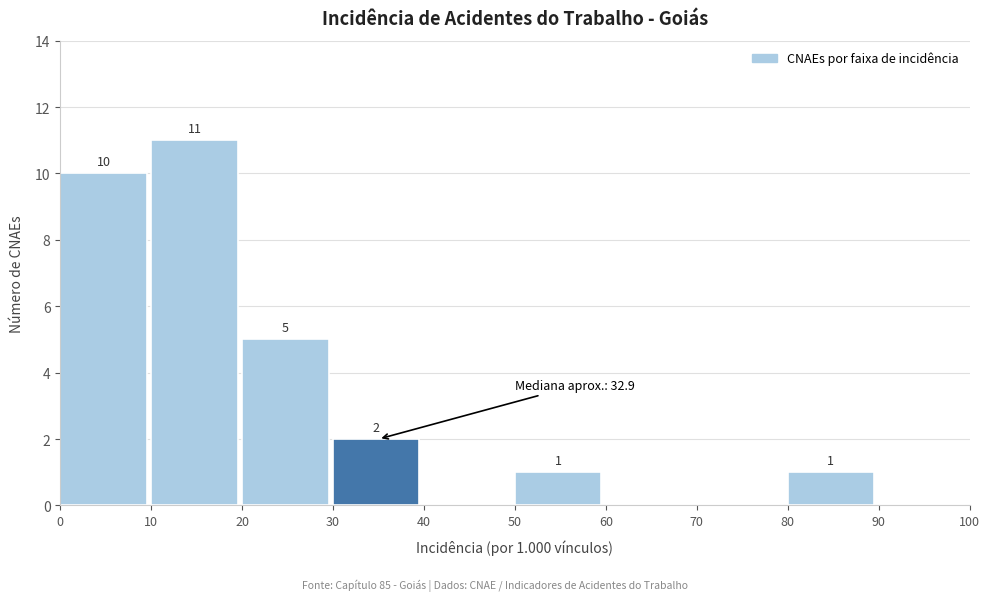

Over which range of the x-axis is the bar tallest?

10 to 20